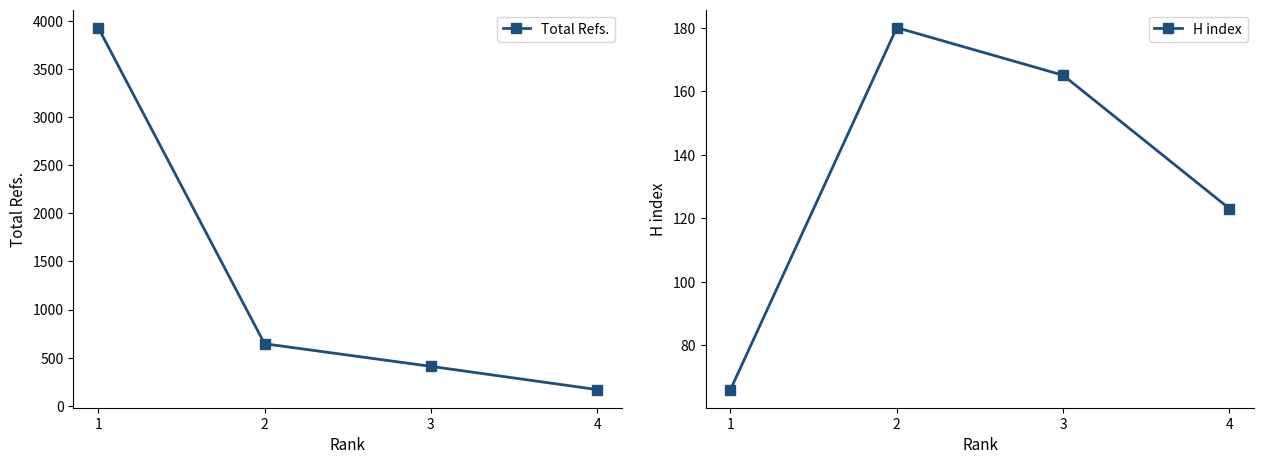

What are all the series names shown in the legend?

Total Refs., H index